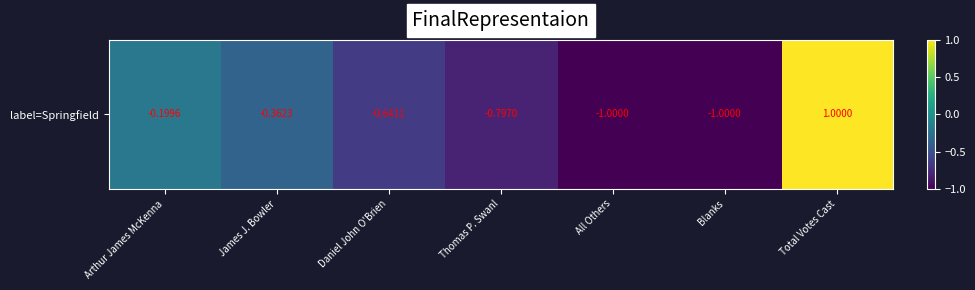

Reading left to right, list all the values displayed in this chart.

Arthur James McKenna=-0.2	James J. Bowler=-0.4	Daniel John O'Brien=-0.6	Thomas P. Swanl=-0.8	All Others=-1.0	Blanks=-1.0	Total Votes Cast=1.0